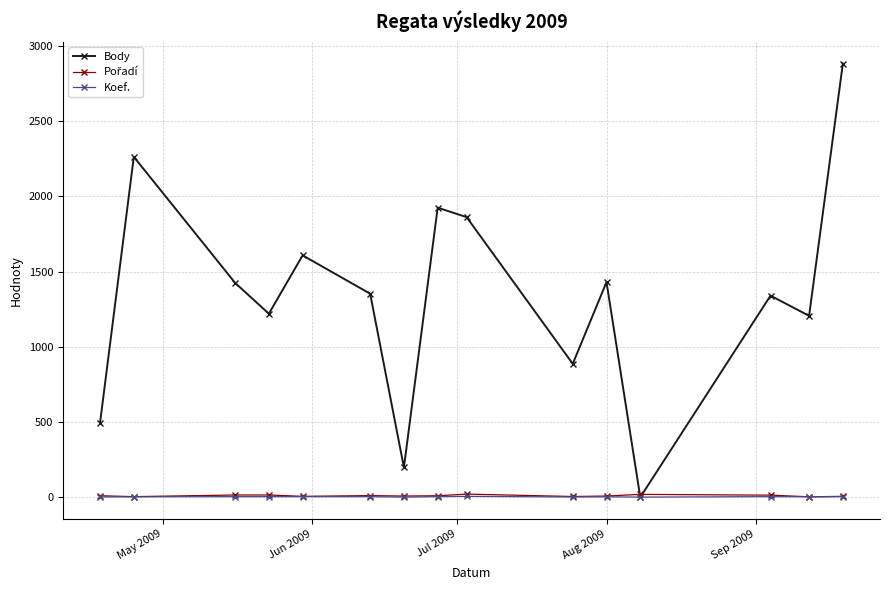

Which series has the largest range (max minus min)?

Body